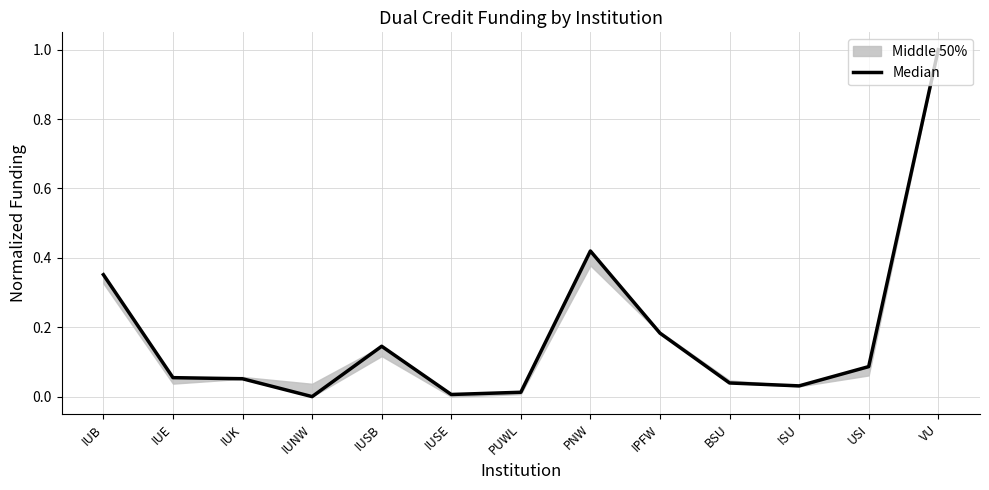

Is it true that the value at IUK is 0.1?

True